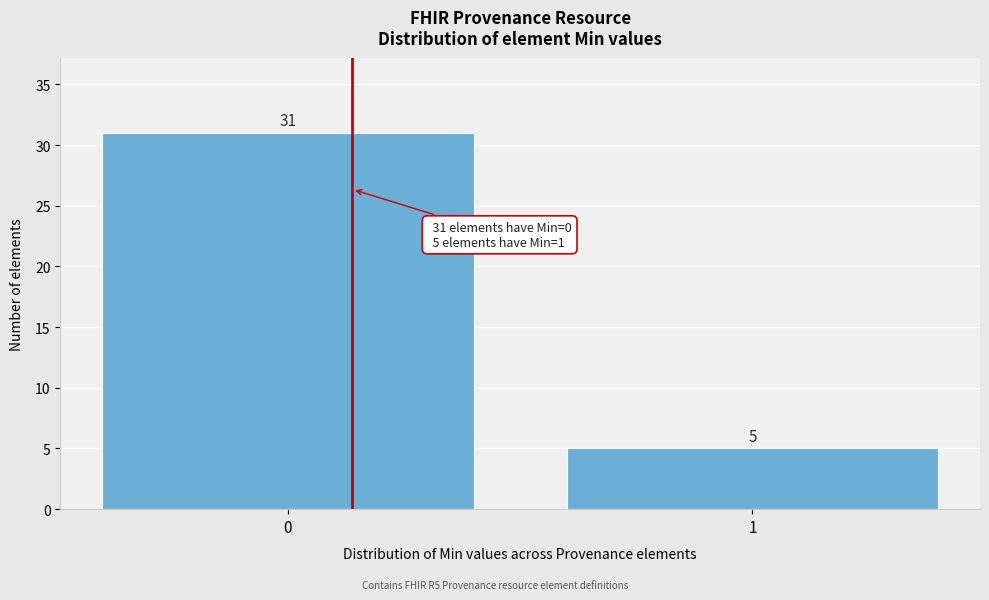

Reading left to right, extract all data points from this chart.

31	5